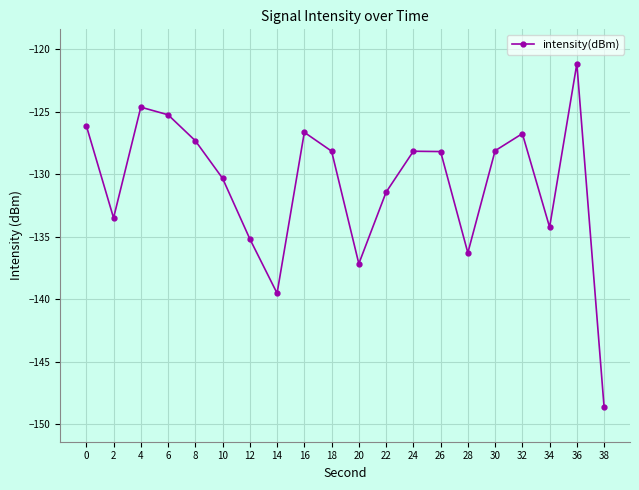

What is the difference between the values at 24 and 8?

0.8